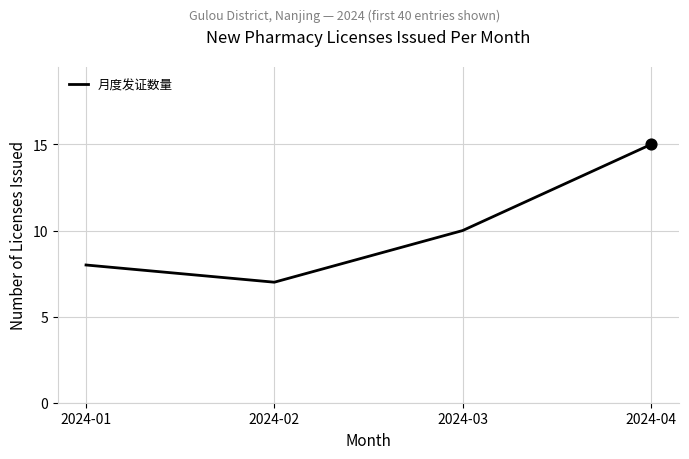

What is the change in value from 2024-03 to 2024-04?

+5